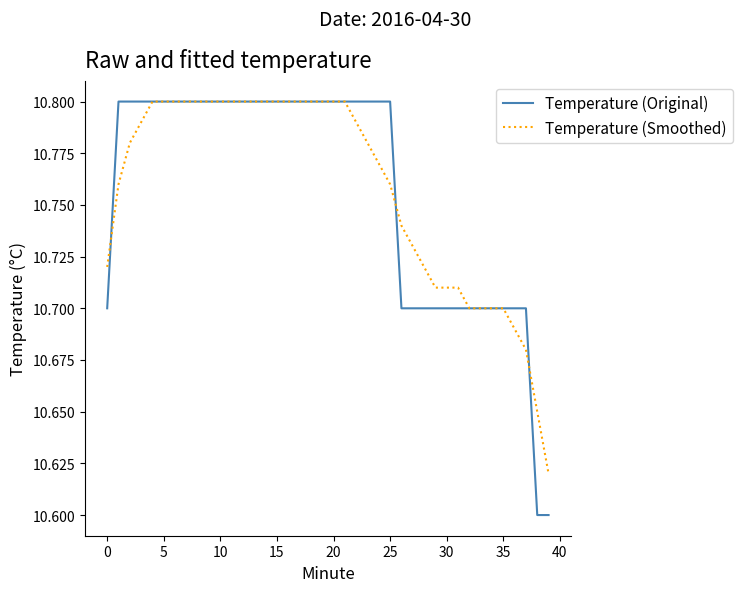

Which series has the largest range (max minus min)?

Temperature (Original)